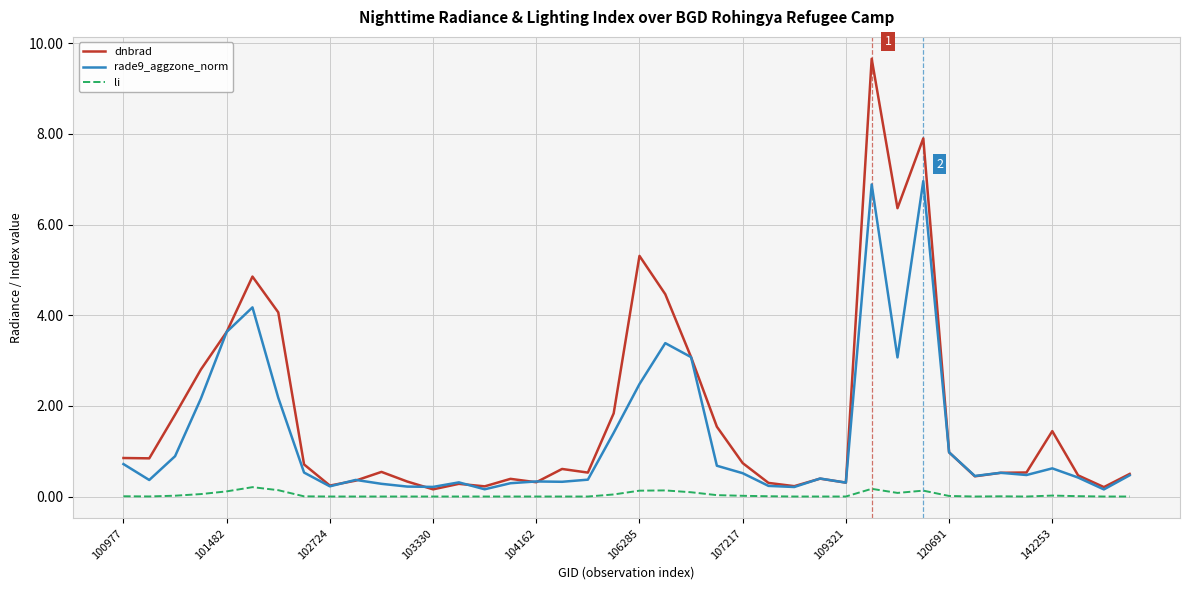

Which series has the widest spread of values?

dnbrad